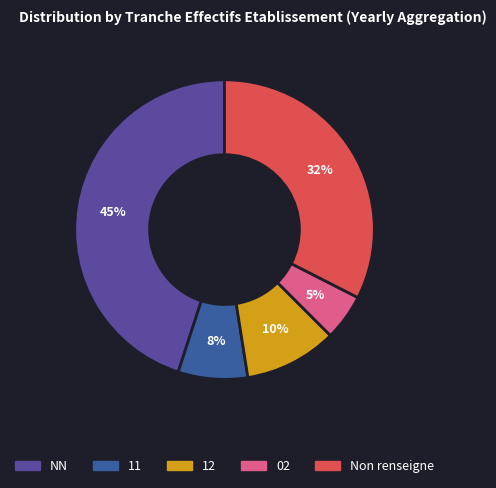

How many slices are in this pie chart?

5